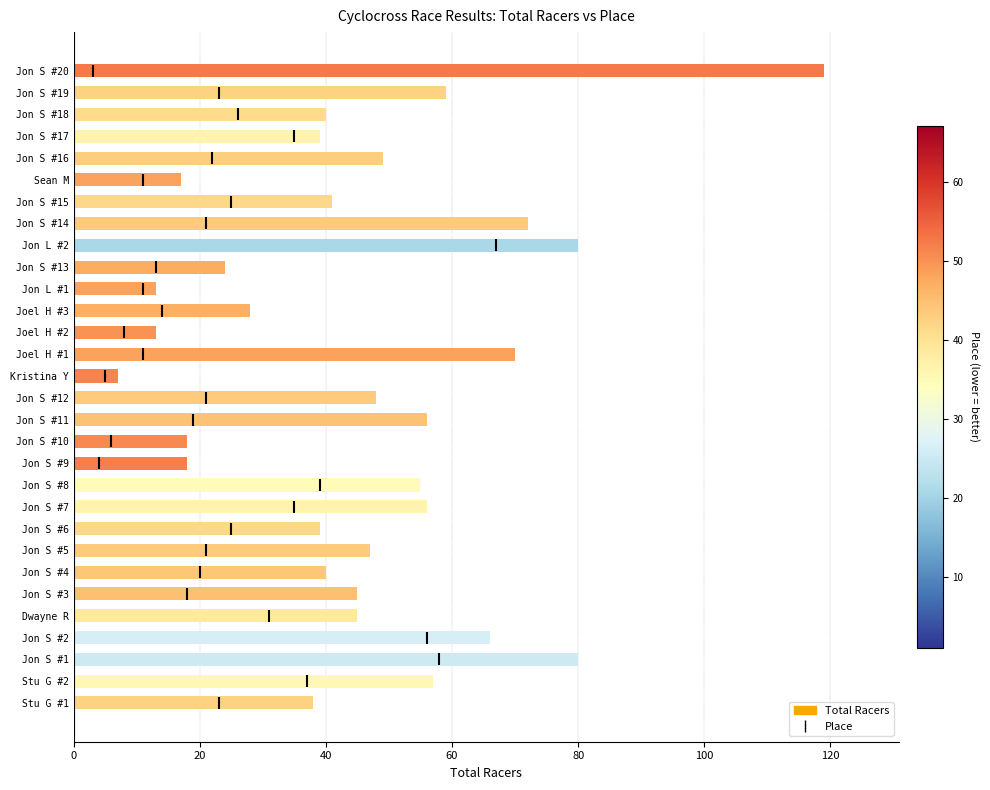

Are the bars horizontal?

Yes